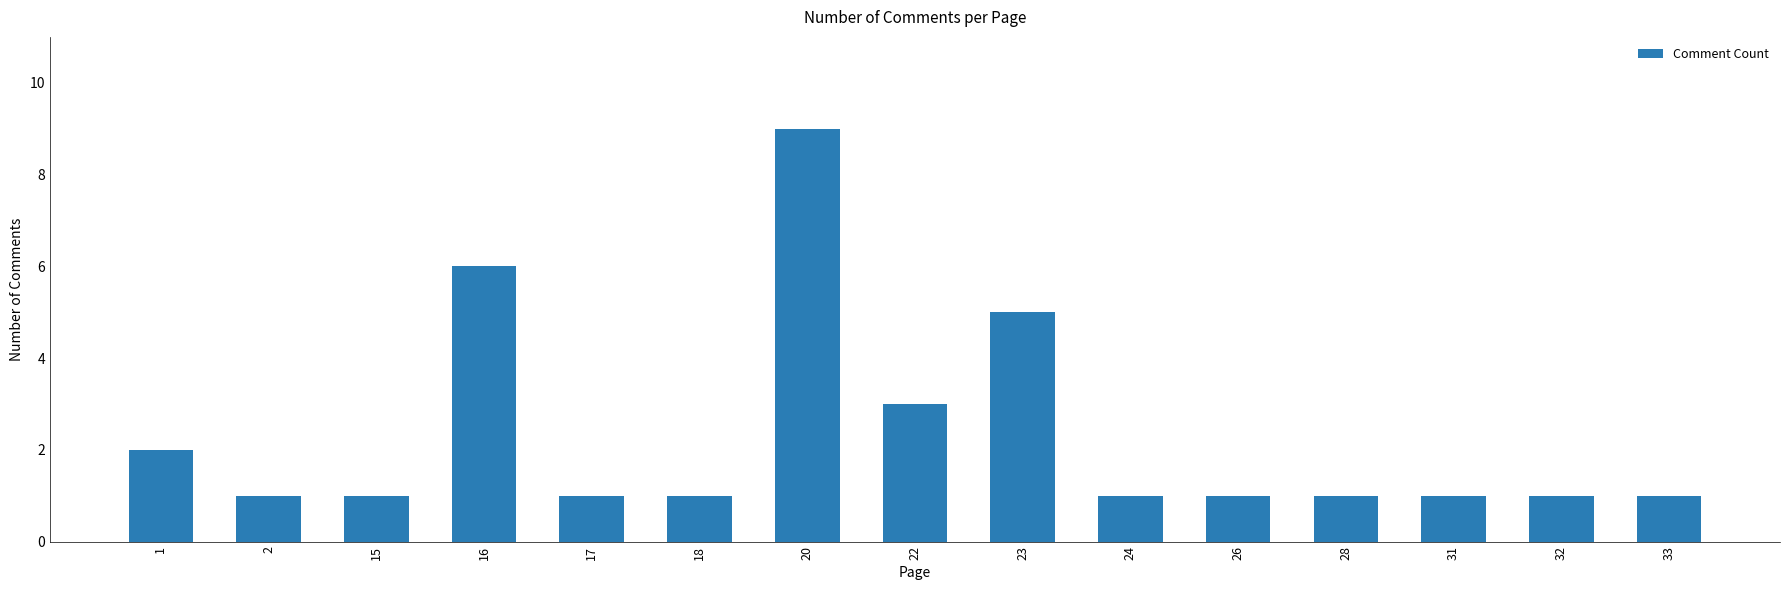

What is the change in value from 2 to 23?

+4